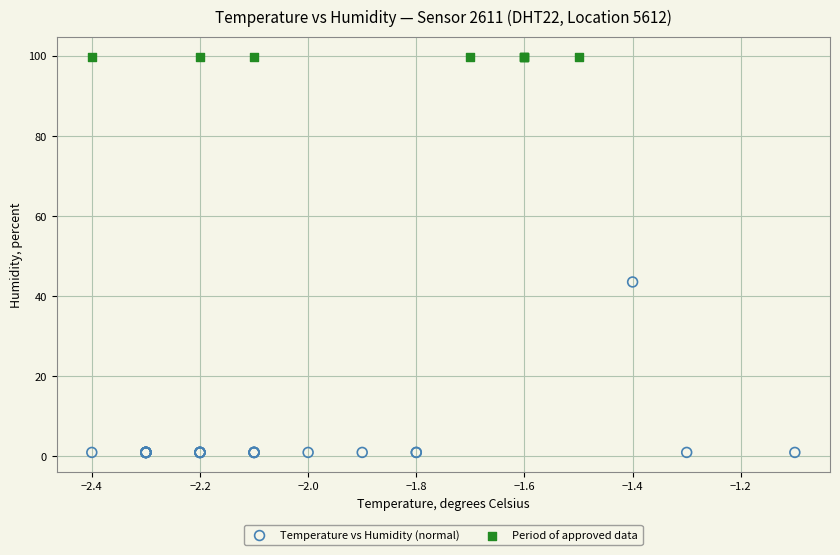

Which series contains the lowest Y value?

Temperature vs Humidity (normal)